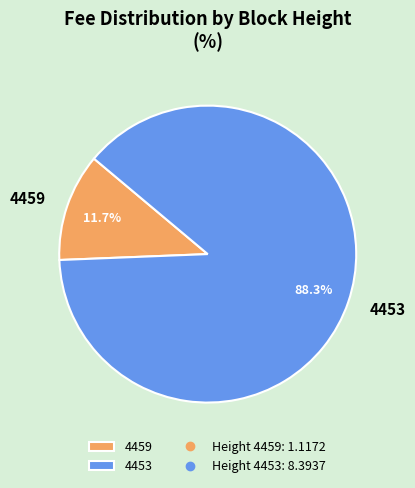

To the nearest percent, what percentage of the pie is 4459?

12%